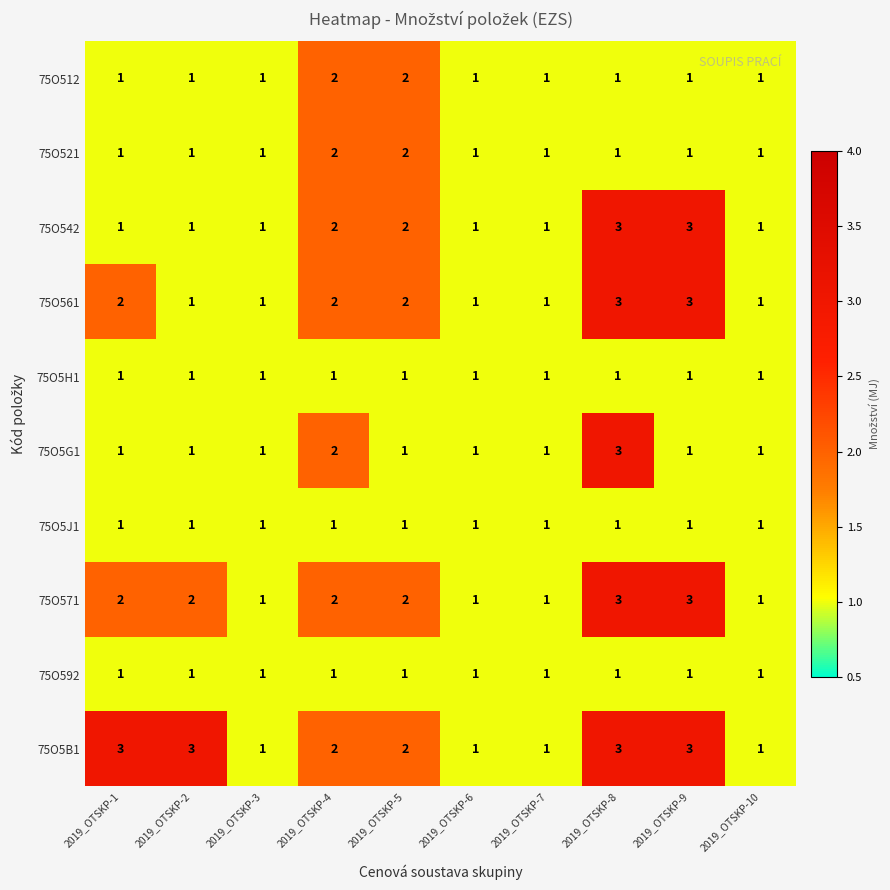

What is the sum of the 75O5G1 values at 2019_OTSKP-8 and 2019_OTSKP-6?

4